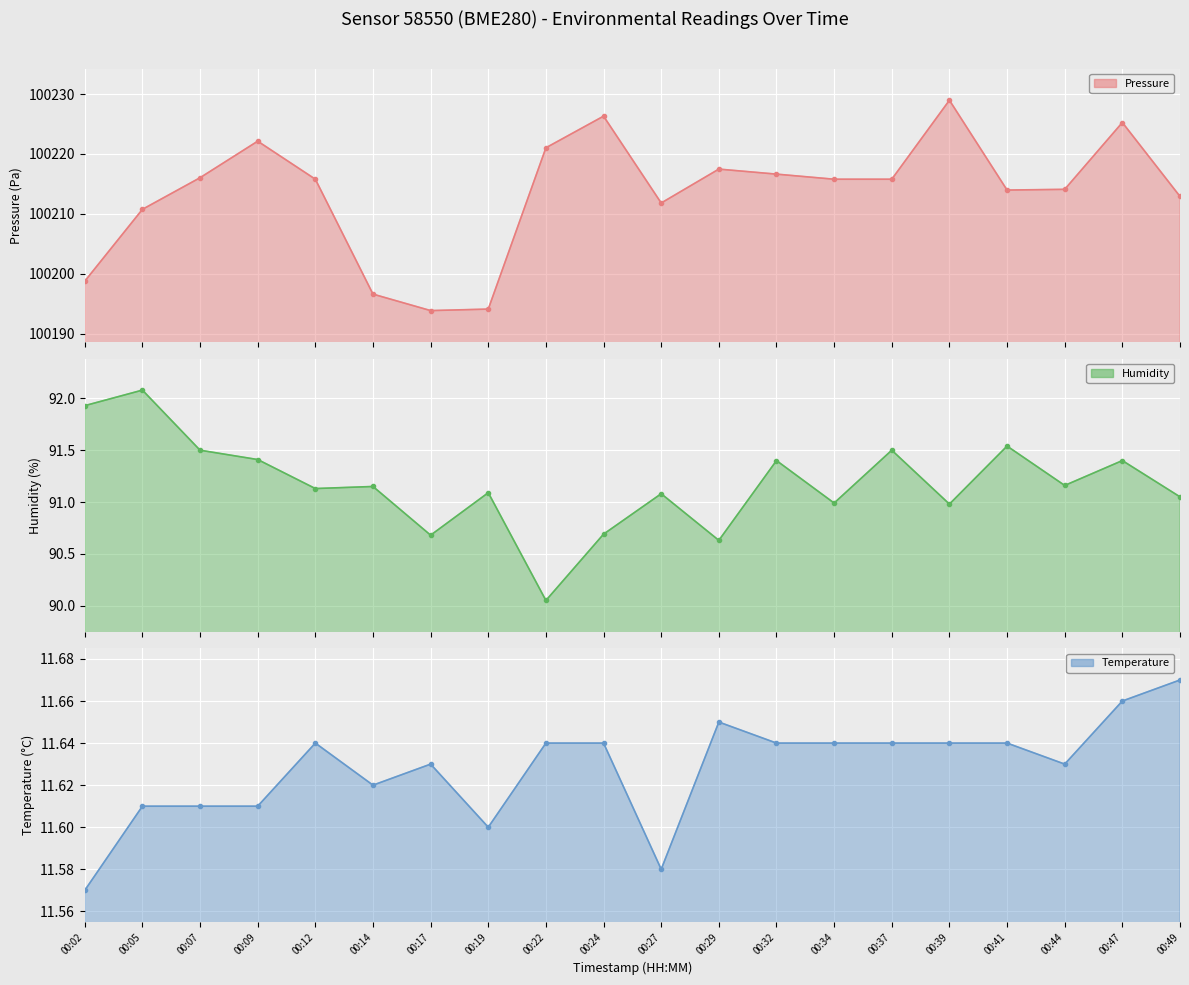

Reading left to right, extract all data points from this chart.

pressure line: 00:02=100198.8	00:05=100210.8	00:07=100216.0	00:09=100222.1	00:12=100215.8	00:14=100196.6	00:17=100193.8	00:19=100194.1	00:22=100221.0	00:24=100226.3	00:27=100211.8	00:29=100217.5	00:32=100216.6	00:34=100215.8	00:37=100215.8	00:39=100229.0	00:41=100214.0	00:44=100214.1	00:47=100225.2	00:49=100212.9
humidity line: 00:02=91.9	00:05=92.1	00:07=91.5	00:09=91.4	00:12=91.1	00:14=91.2	00:17=90.7	00:19=91.1	00:22=90.0	00:24=90.7	00:27=91.1	00:29=90.6	00:32=91.4	00:34=91.0	00:37=91.5	00:39=91.0	00:41=91.5	00:44=91.2	00:47=91.4	00:49=91.0
temperature line: 00:02=11.6	00:05=11.6	00:07=11.6	00:09=11.6	00:12=11.6	00:14=11.6	00:17=11.6	00:19=11.6	00:22=11.6	00:24=11.6	00:27=11.6	00:29=11.7	00:32=11.6	00:34=11.6	00:37=11.6	00:39=11.6	00:41=11.6	00:44=11.6	00:47=11.7	00:49=11.7